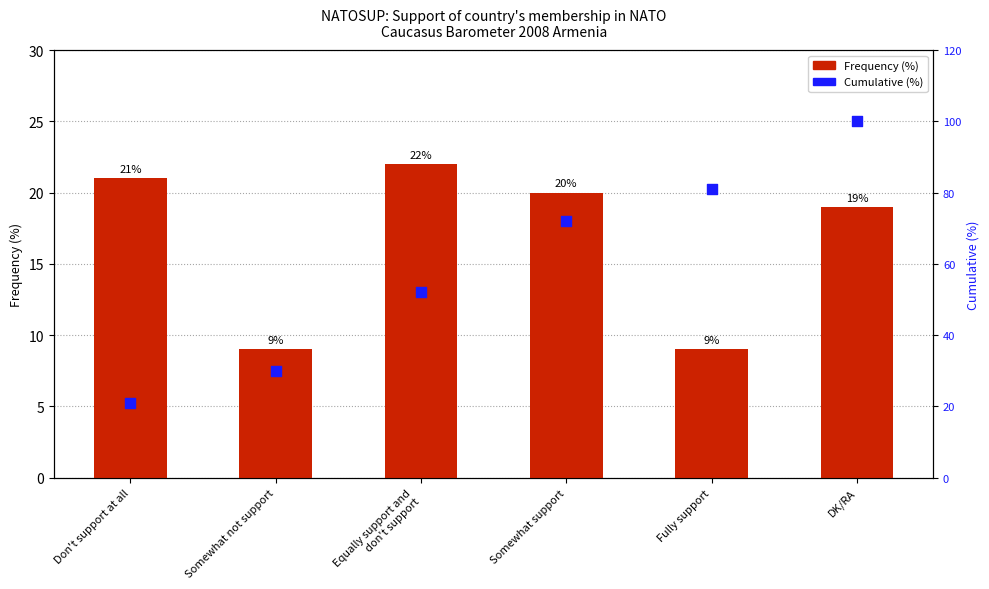

What are all the series names shown in the legend?

Frequency (%), Cumulative (%)